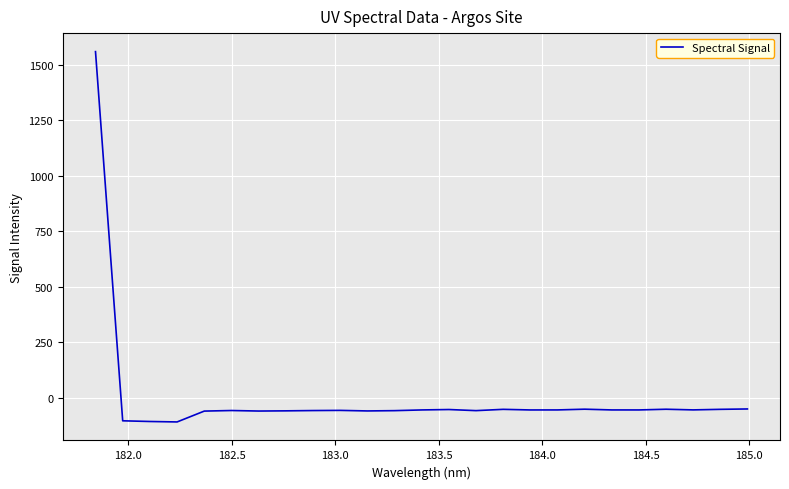

What is the minimum value shown in the chart?

-107.7